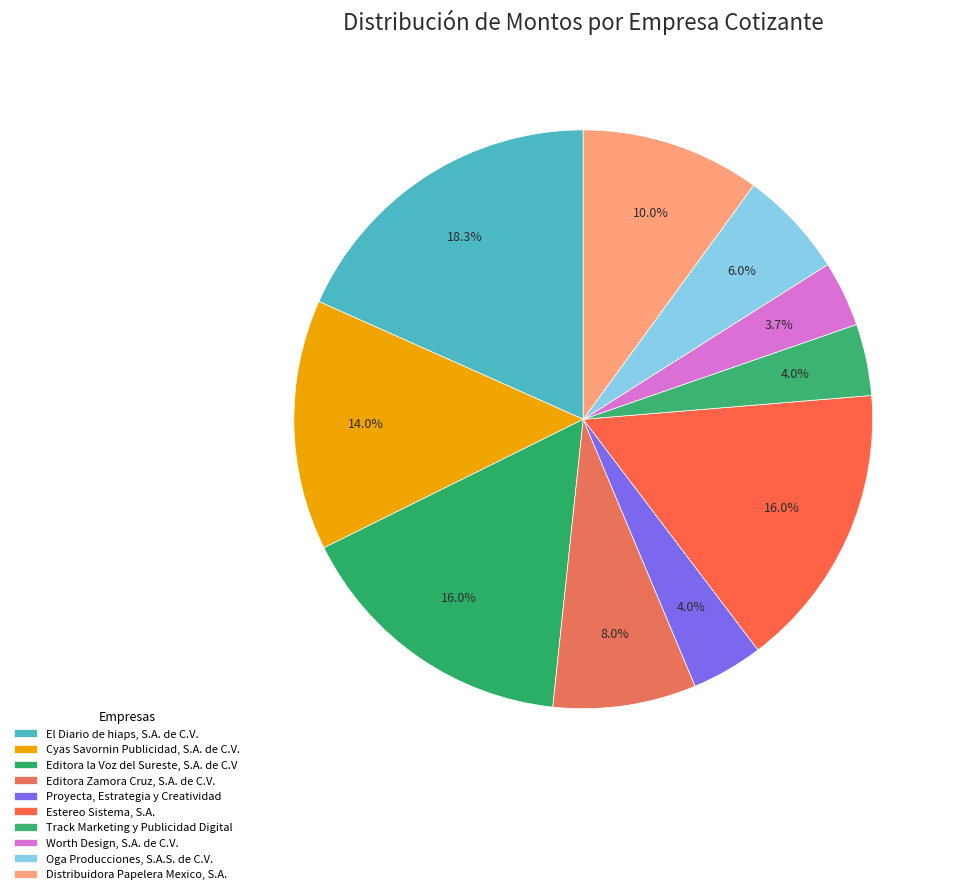

How many segments does this pie chart have?

10